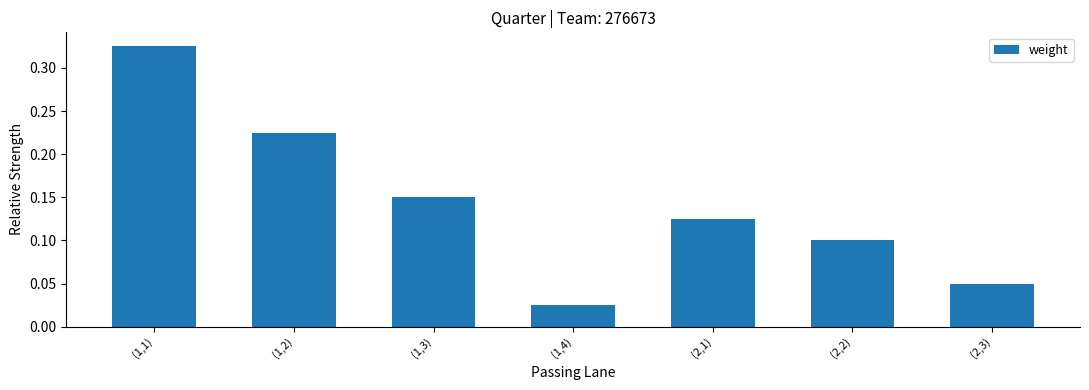

What is the change in value from (1,1) to (1,2)?

-0.1